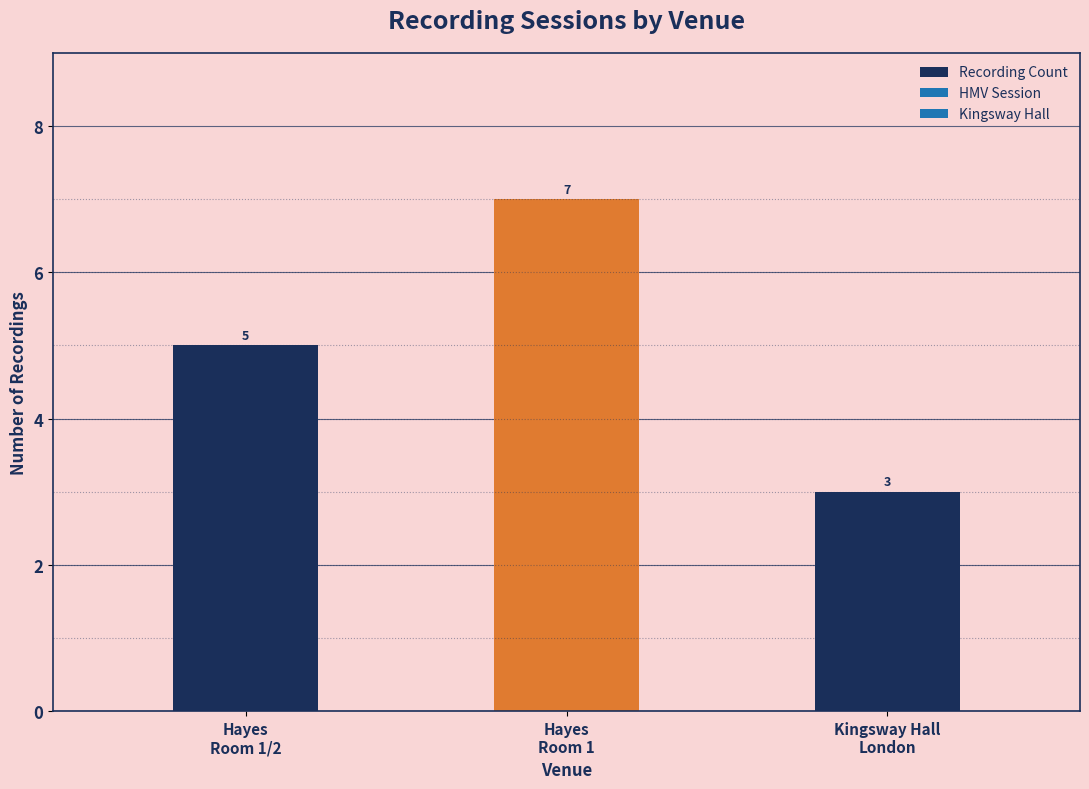

Reading left to right, list all the values displayed in this chart.

5	7	3